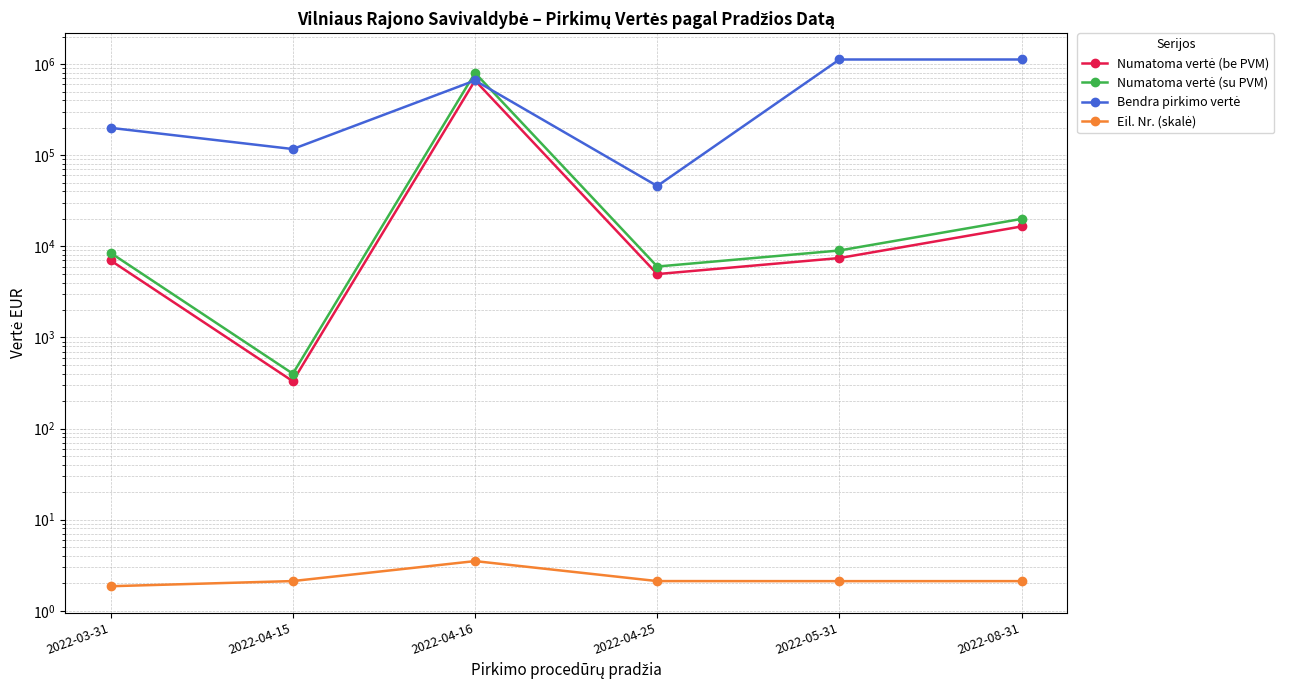

How many interior local valleys does the Numatoma vertė (be PVM) series have?

2